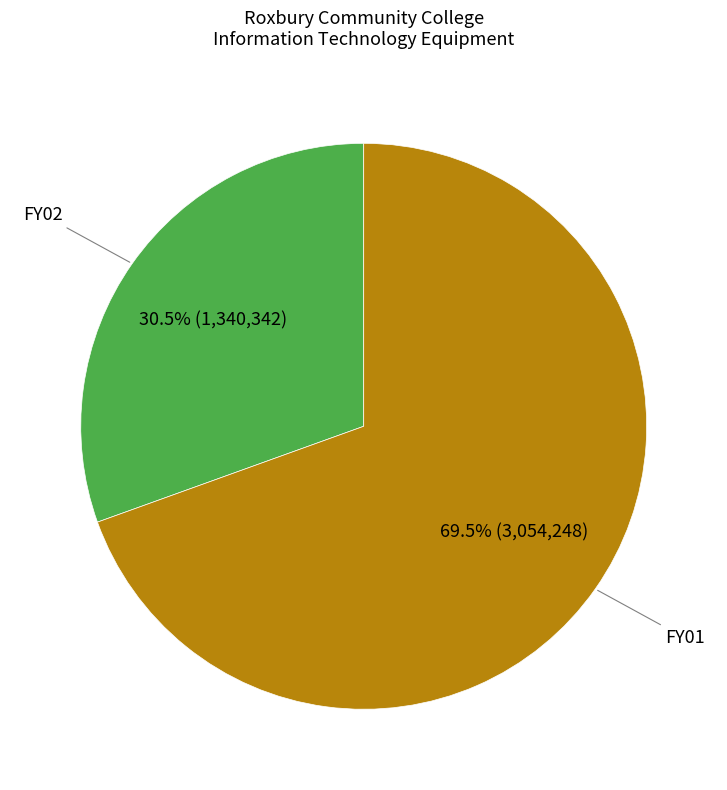

Is there any slice that represents more than half of the pie?

Yes